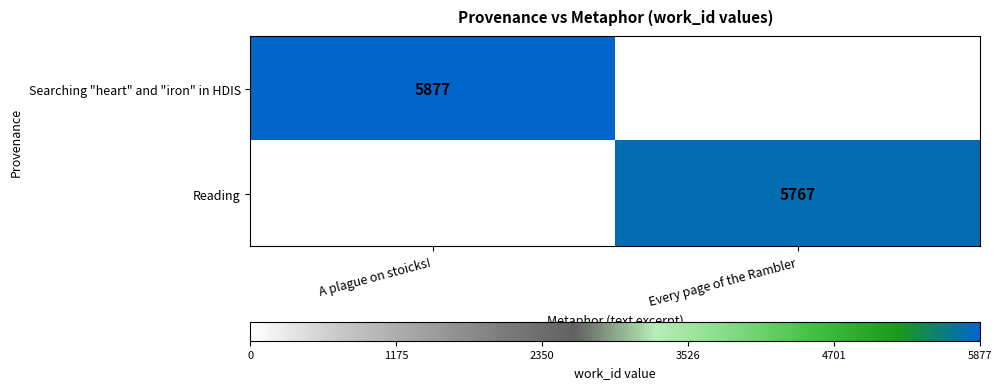

The Searching "heart" and "iron" in HDIS series shows 5877 at A plague on stoicks!. True or false?

True